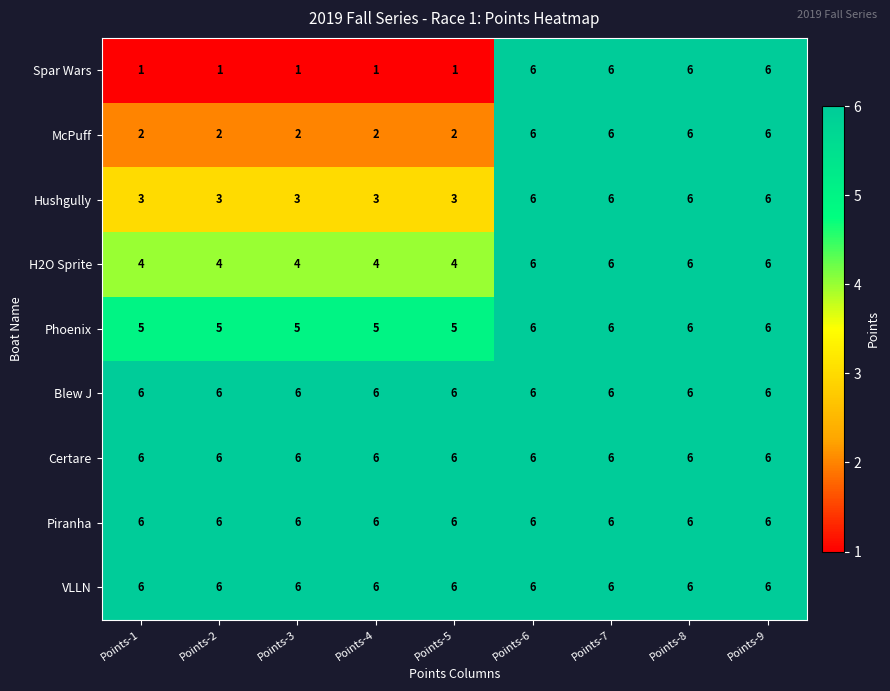

Is it true that Certare equals 2 at Points-6?

False